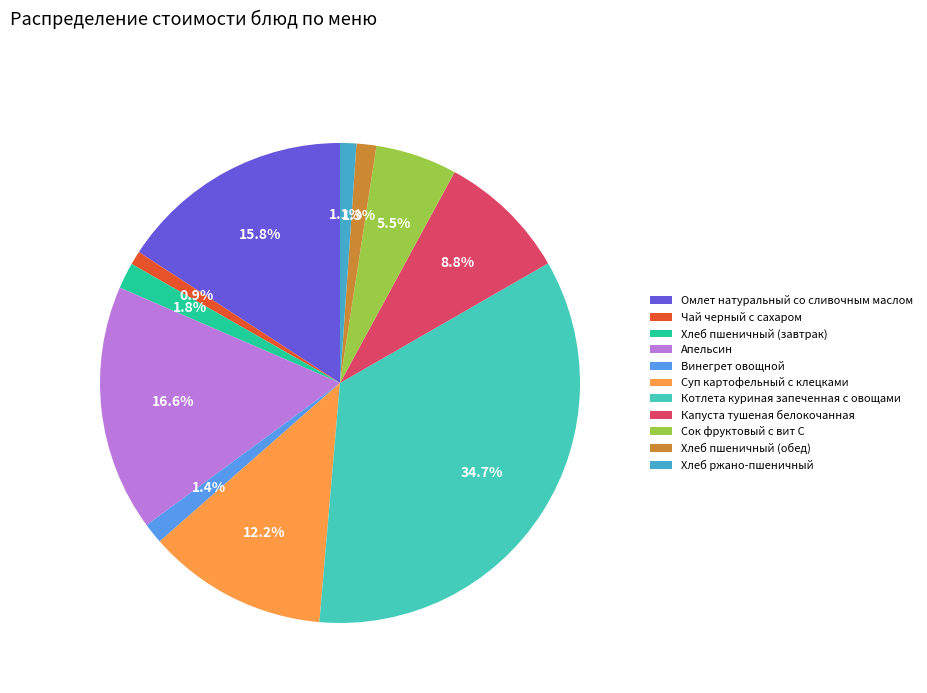

To the nearest percent, what percentage of the pie is Капуста тушеная белокочанная?

9%